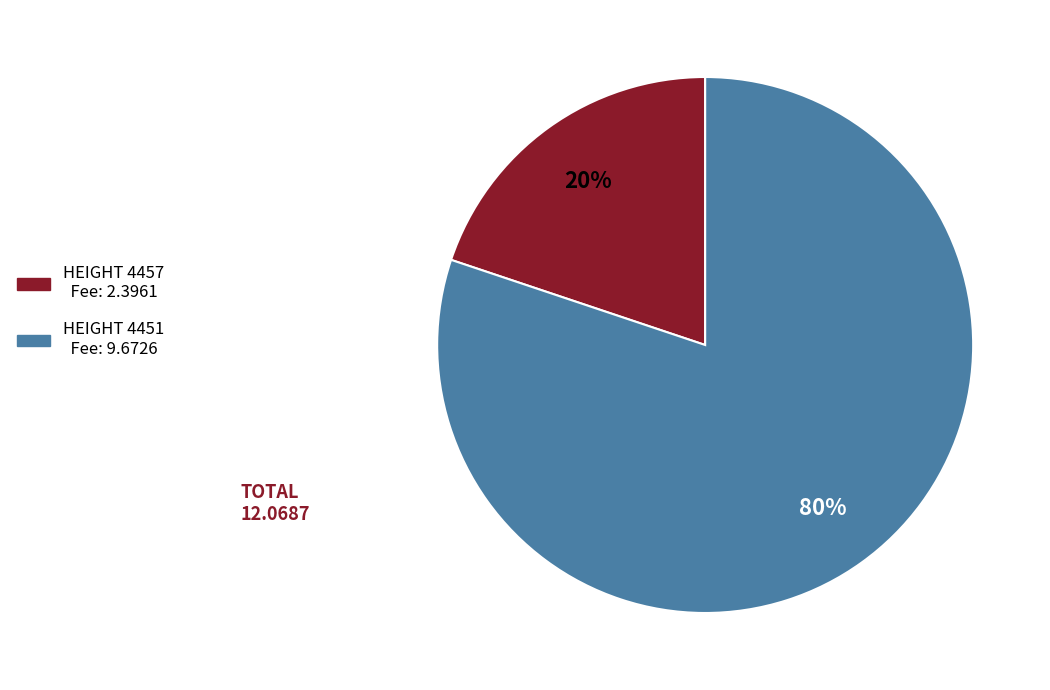

Is there a majority slice in this chart?

Yes